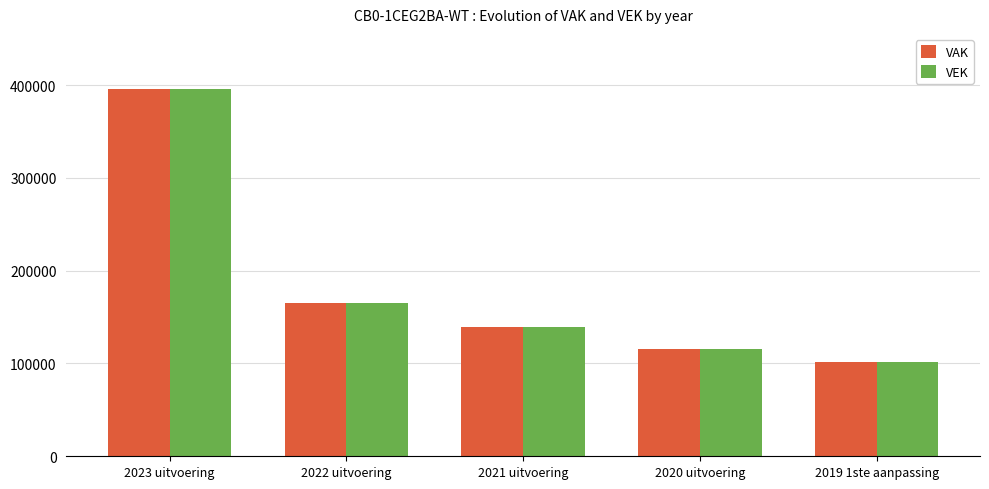

How many groups of bars are there?

5